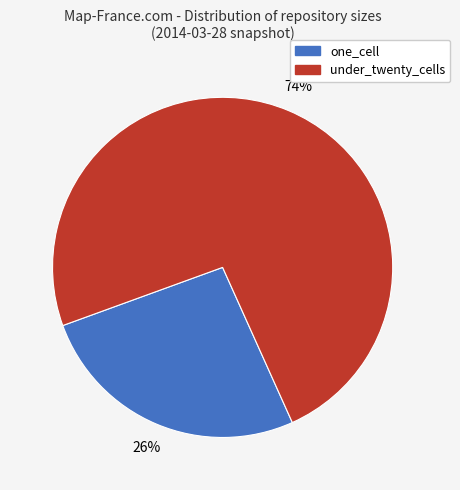

To the nearest percent, what is the difference between the largest and smallest slice percentages?

48%